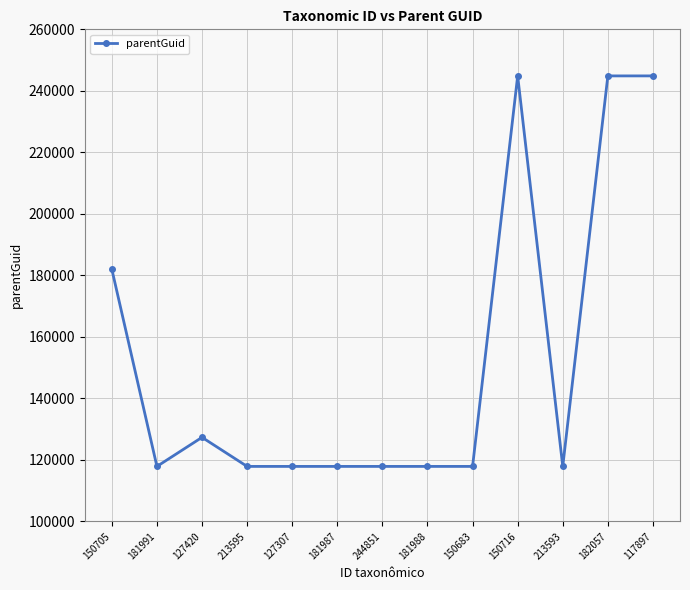

What is the difference between the maximum and minimum values?

126979